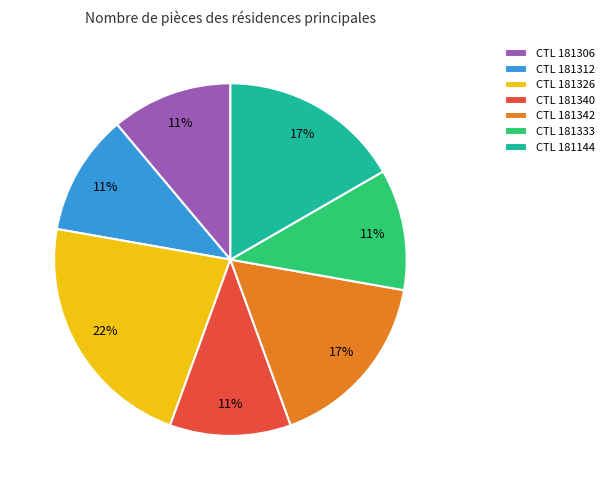

Between CTL 181312 and CTL 181342, which is larger?

CTL 181342